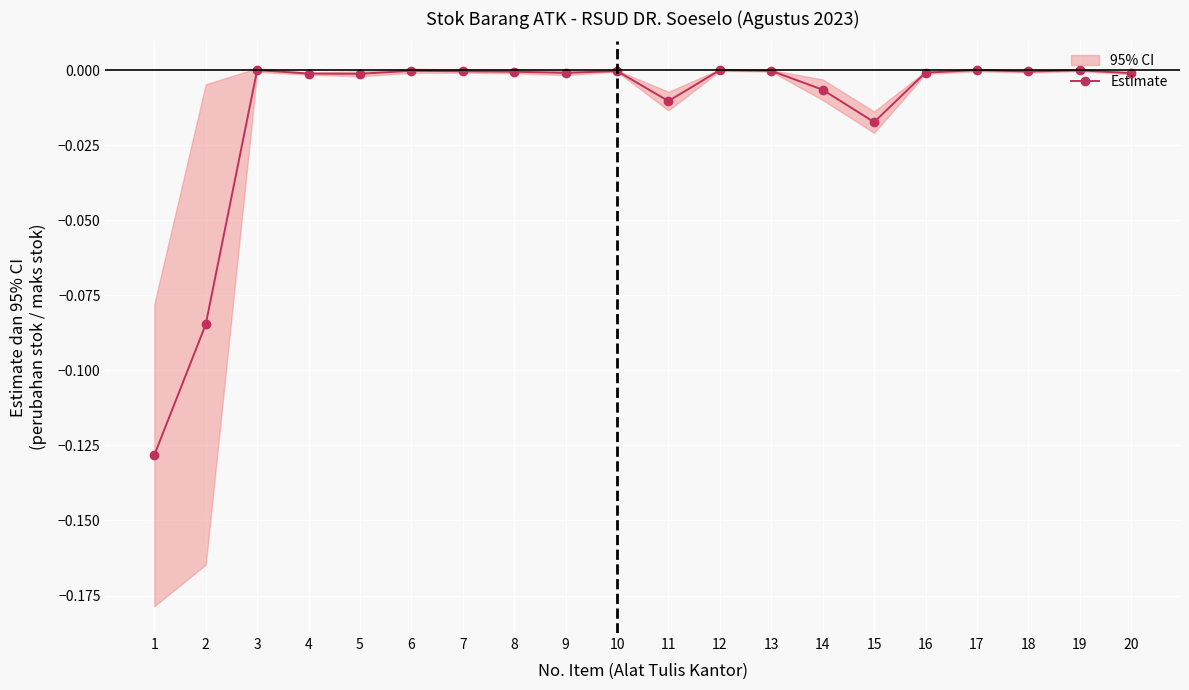

Where is the first local maximum?

3